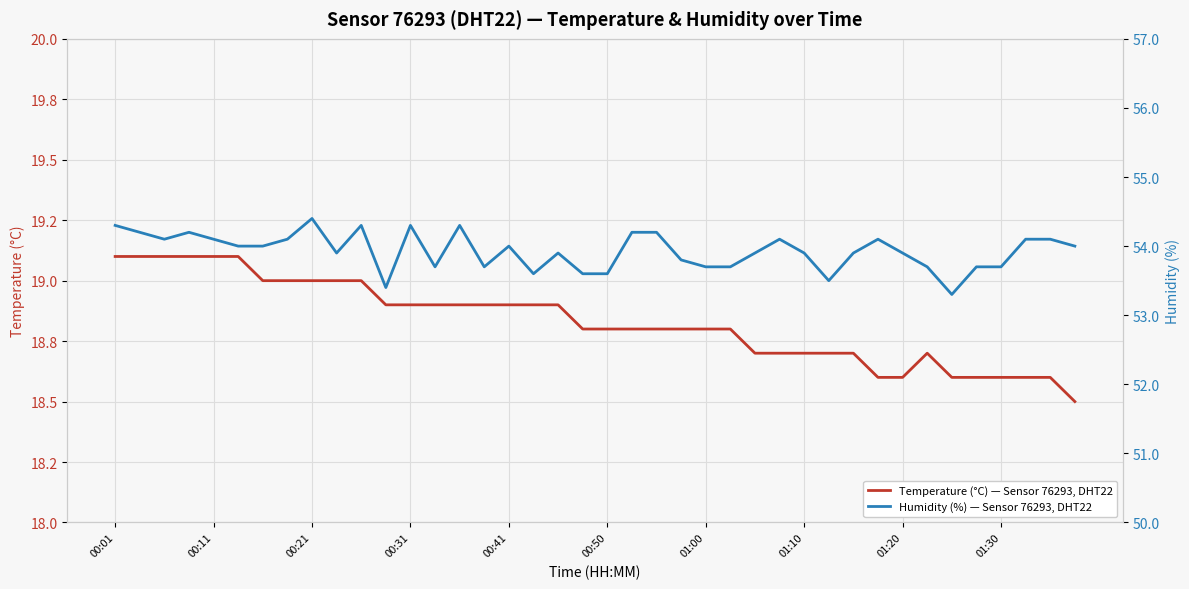

What is the total value across all series at 19?

72.4